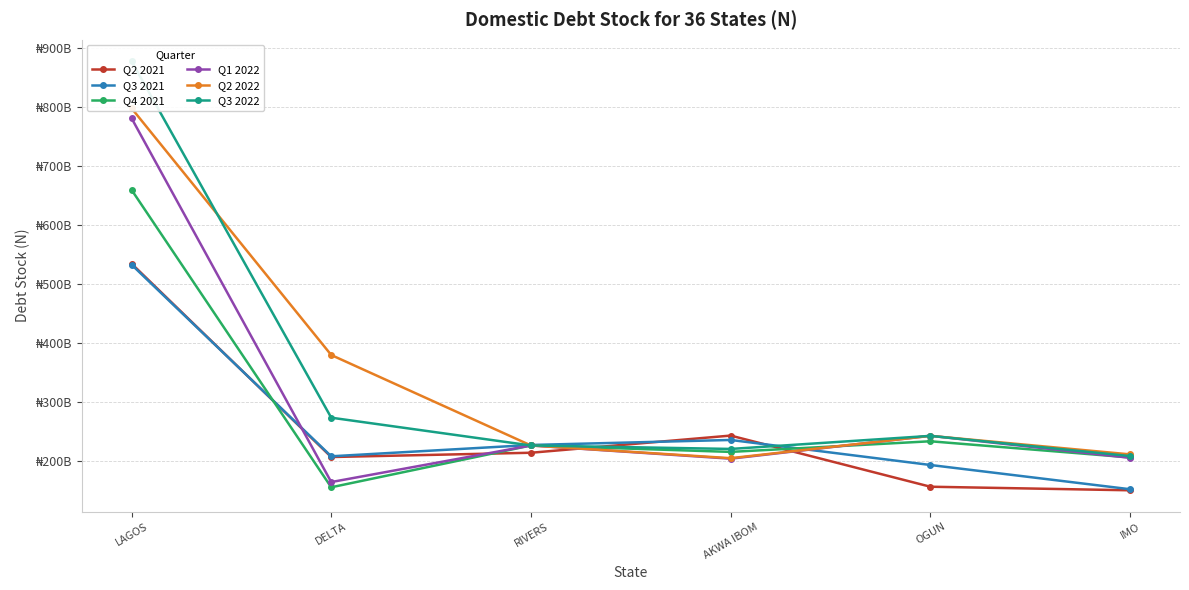

How many lines are shown in the chart?

6